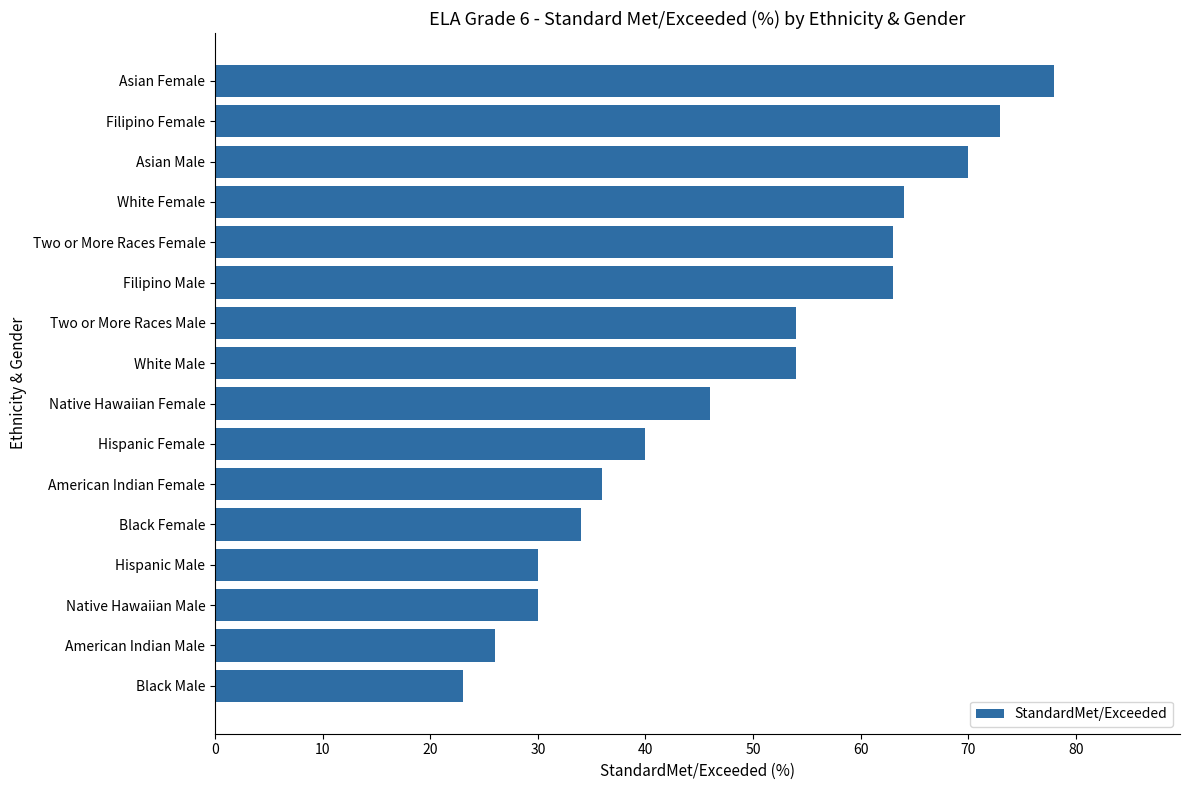

Reading bottom to top, what are all the values shown in this chart?

23	26	30	30	34	36	40	46	54	54	63	63	64	70	73	78